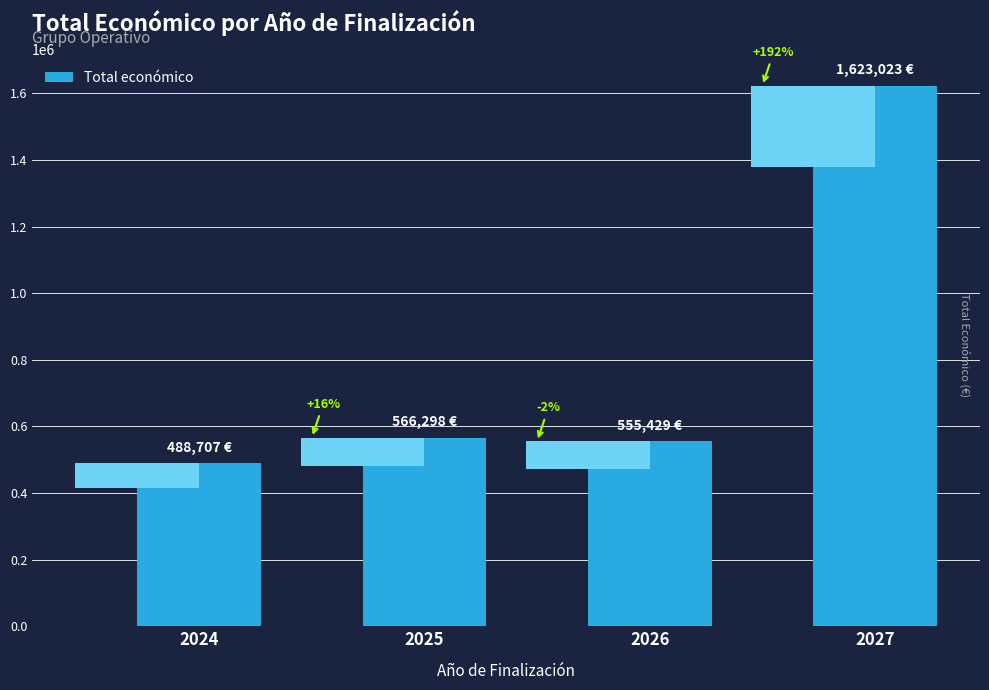

What is the value of the 1st bar from the left?

488707